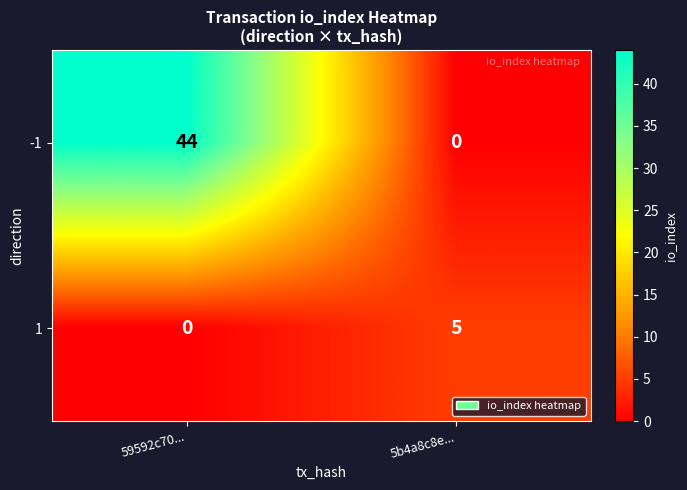

Count the number of data series in this chart.

2